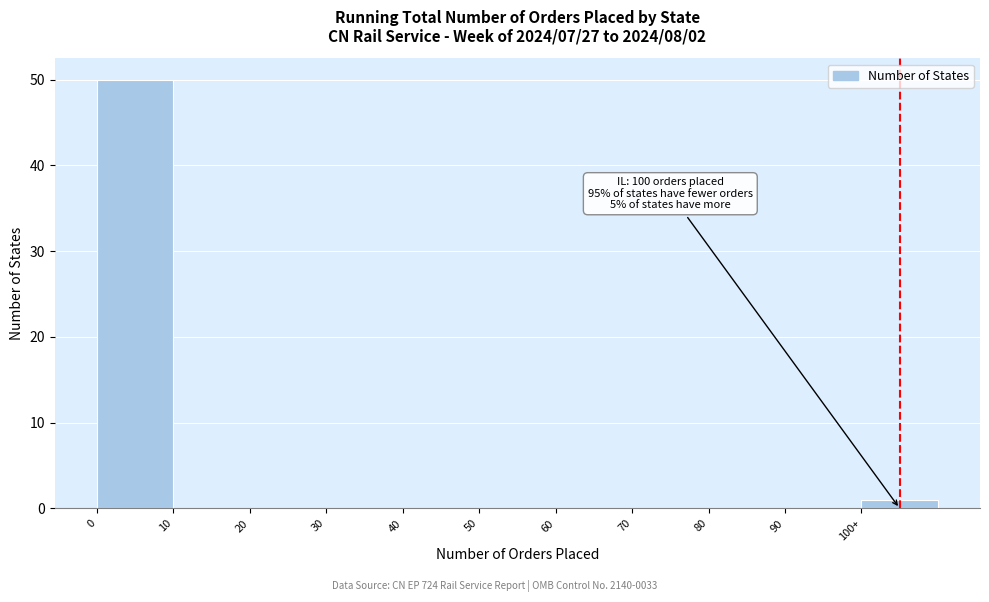

Reading left to right, list all the values displayed in this chart.

0=50	10=0	20=0	30=0	40=0	50=0	60=0	70=0	80=0	90=0	100+=1